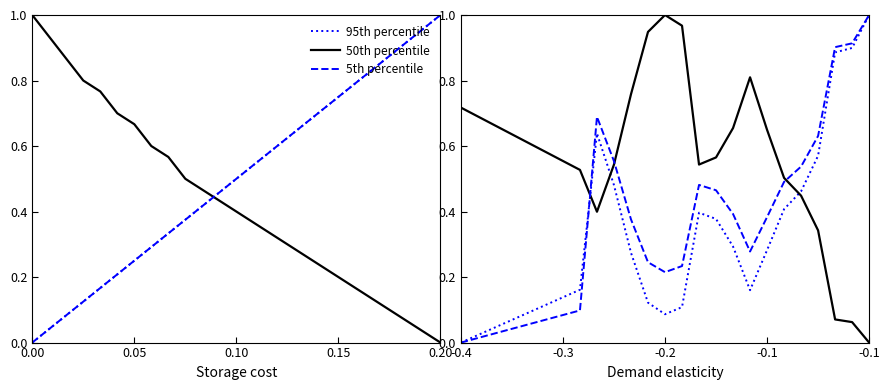

How many interior local peaks does the 50th percentile series have?

2